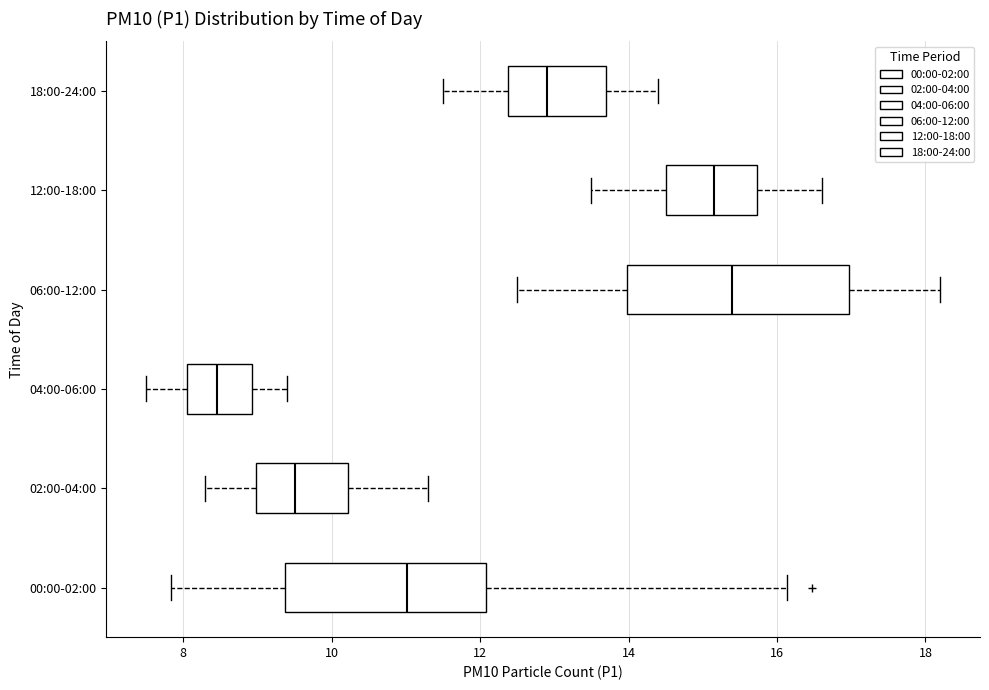

Which box's median line is the furthest to the left?

04:00-06:00